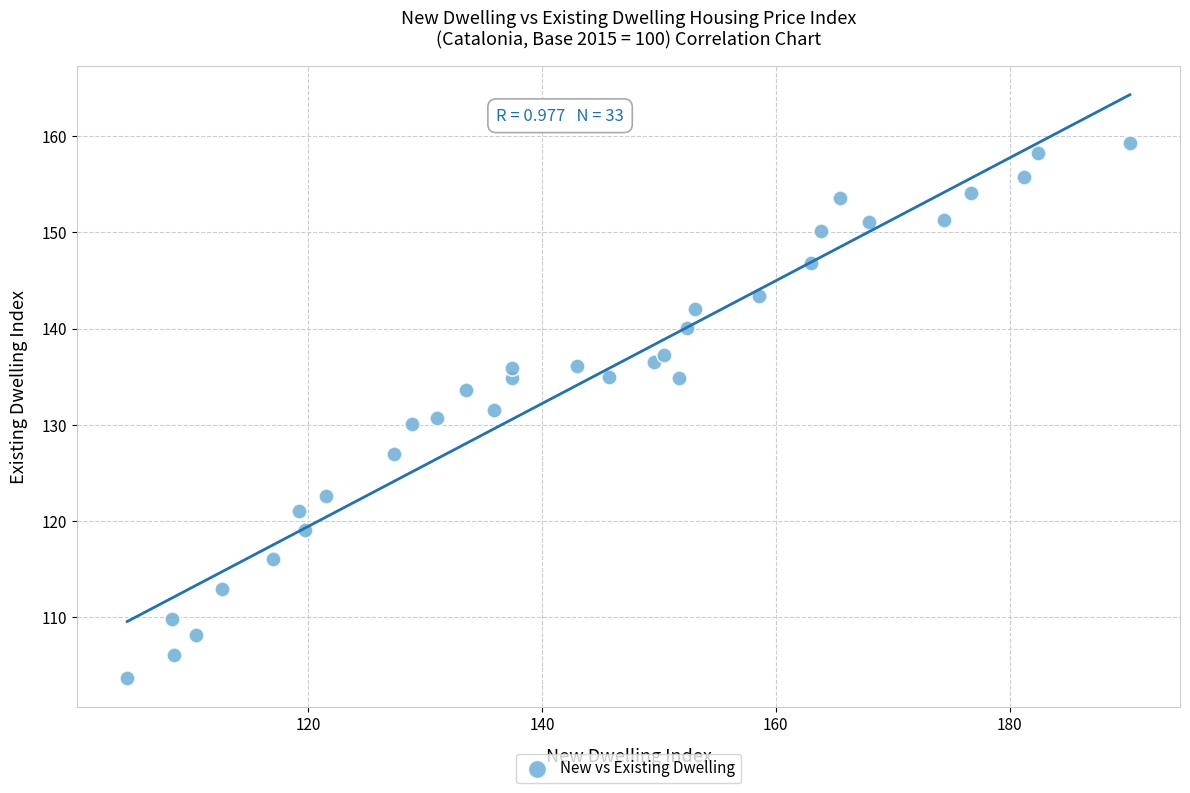

What is the range of Y values (max minus min)?

55.6